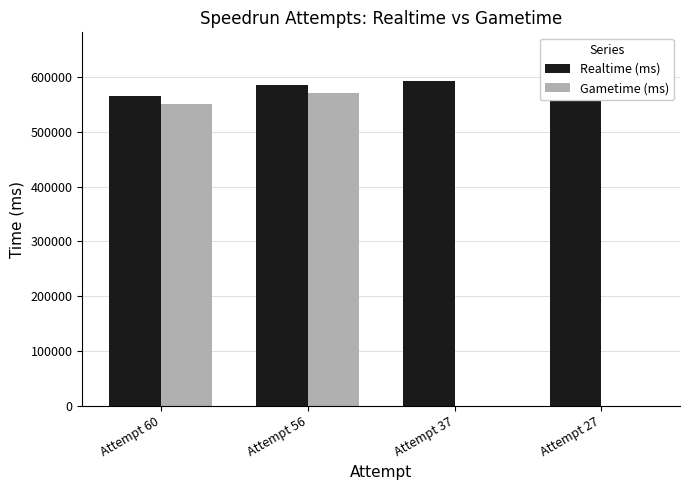

Which series changed the most between Attempt 37 and Attempt 27?

Realtime (ms)